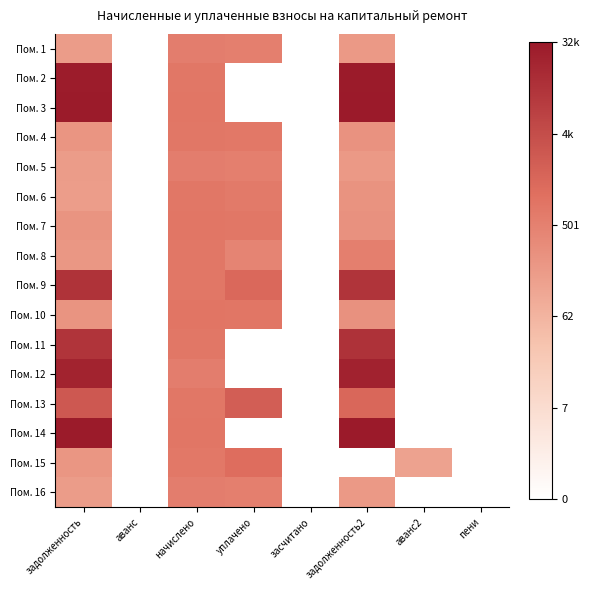

Reading left to right, list all the values displayed in this chart.

Пом. 1: задолженность=5.1	аванс=0.0	начислено=6.3	уплачено=6.3	засчитано=0.0	задолженность2=5.2	аванс2=0.0	пени=0.0
Пом. 2: задолженность=10.3	аванс=0.0	начислено=6.6	уплачено=0.0	засчитано=0.0	задолженность2=10.3	аванс2=0.0	пени=0.0
Пом. 3: задолженность=10.3	аванс=0.0	начислено=6.7	уплачено=0.0	засчитано=0.0	задолженность2=10.4	аванс2=0.0	пени=0.0
Пом. 4: задолженность=5.4	аванс=0.0	начислено=6.6	уплачено=6.6	засчитано=0.0	задолженность2=5.5	аванс2=0.0	пени=0.0
Пом. 5: задолженность=5.1	аванс=0.0	начислено=6.3	уплачено=6.3	засчитано=0.0	задолженность2=5.2	аванс2=0.0	пени=0.0
Пом. 6: задолженность=5.1	аванс=0.0	начислено=6.6	уплачено=6.5	засчитано=0.0	задолженность2=5.5	аванс2=0.0	пени=0.0
Пом. 7: задолженность=5.5	аванс=0.0	начислено=6.7	уплачено=6.6	засчитано=0.0	задолженность2=5.6	аванс2=0.0	пени=0.0
Пом. 8: задолженность=5.3	аванс=0.0	начислено=6.6	уплачено=6.0	засчитано=0.0	задолженность2=6.3	аванс2=0.0	пени=0.0
Пом. 9: задолженность=9.3	аванс=0.0	начислено=6.6	уплачено=7.2	засчитано=0.0	задолженность2=9.3	аванс2=0.0	пени=0.0
Пом. 10: задолженность=5.5	аванс=0.0	начислено=6.7	уплачено=6.6	засчитано=0.0	задолженность2=5.6	аванс2=0.0	пени=0.0
Пом. 11: задолженность=9.3	аванс=0.0	начислено=6.6	уплачено=0.0	засчитано=0.0	задолженность2=9.4	аванс2=0.0	пени=0.0
Пом. 12: задолженность=10.0	аванс=0.0	начислено=6.3	уплачено=0.0	засчитано=0.0	задолженность2=10.0	аванс2=0.0	пени=0.0
Пом. 13: задолженность=7.8	аванс=0.0	начислено=6.6	уплачено=7.6	засчитано=0.0	задолженность2=7.2	аванс2=0.0	пени=0.0
Пом. 14: задолженность=10.3	аванс=0.0	начислено=6.7	уплачено=0.0	засчитано=0.0	задолженность2=10.4	аванс2=0.0	пени=0.0
Пом. 15: задолженность=5.4	аванс=0.0	начислено=6.6	уплачено=7.0	засчитано=0.0	задолженность2=0.0	аванс2=4.9	пени=0.0
Пом. 16: задолженность=5.1	аванс=0.0	начислено=6.3	уплачено=6.3	засчитано=0.0	задолженность2=5.2	аванс2=0.0	пени=0.0